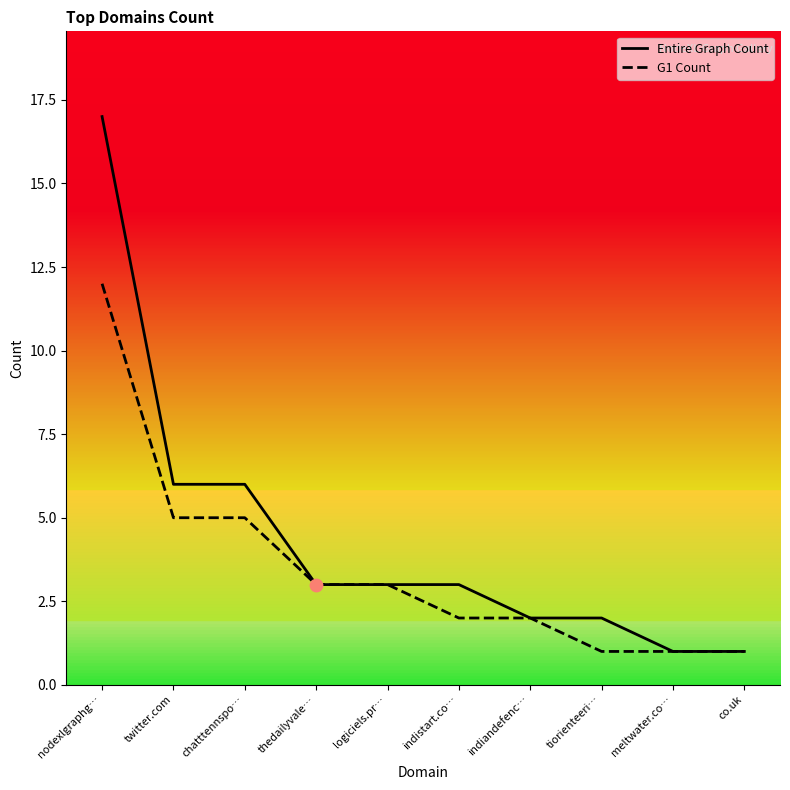

Which series has the largest total across all categories?

Entire Graph Count